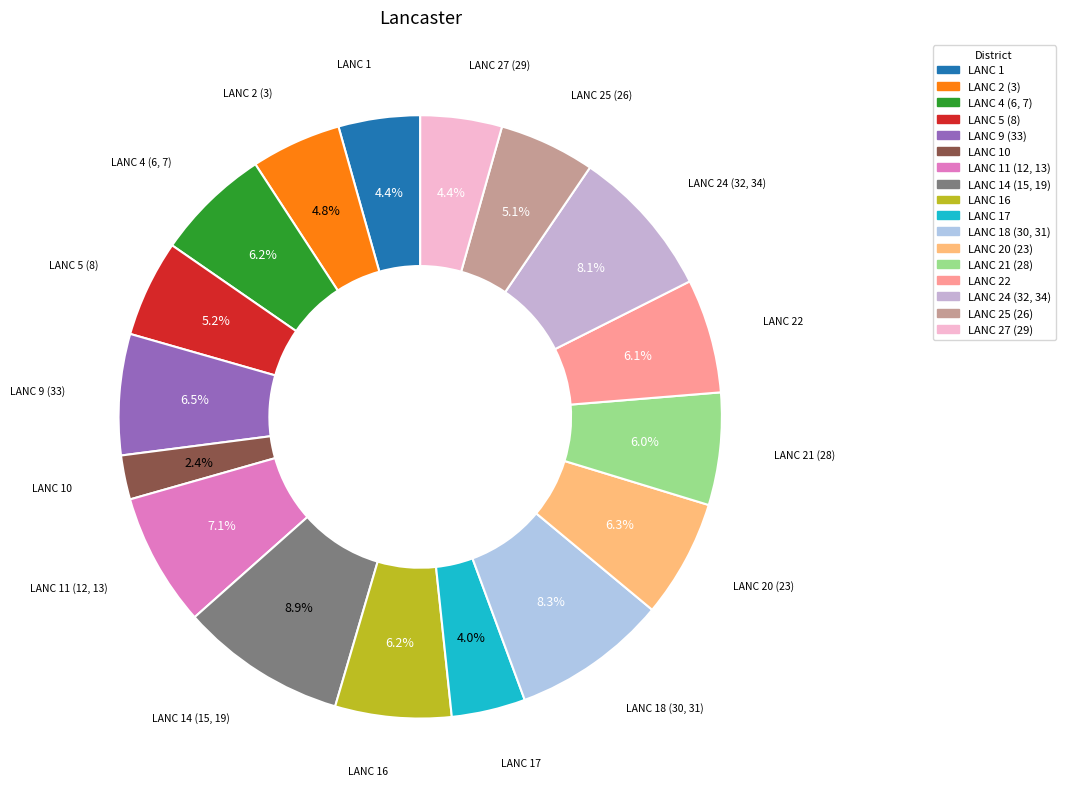

Which slice is the smallest?

LANC 10